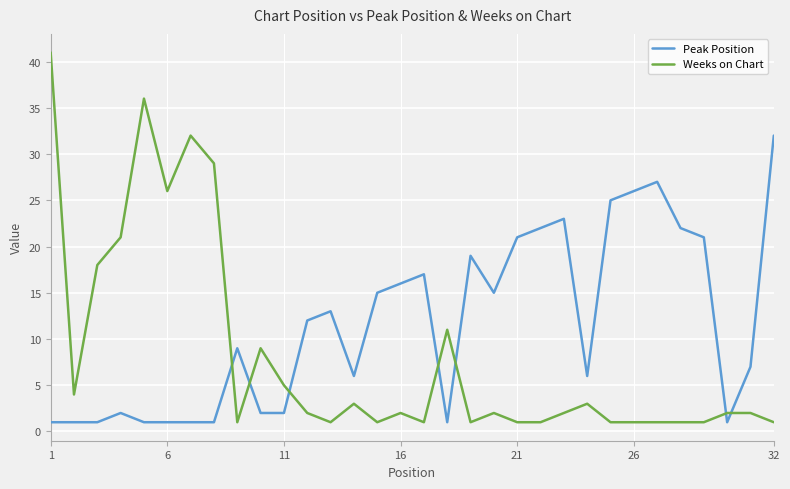

True or false: Weeks on Chart has more than 0 points higher than both neighbors.

True